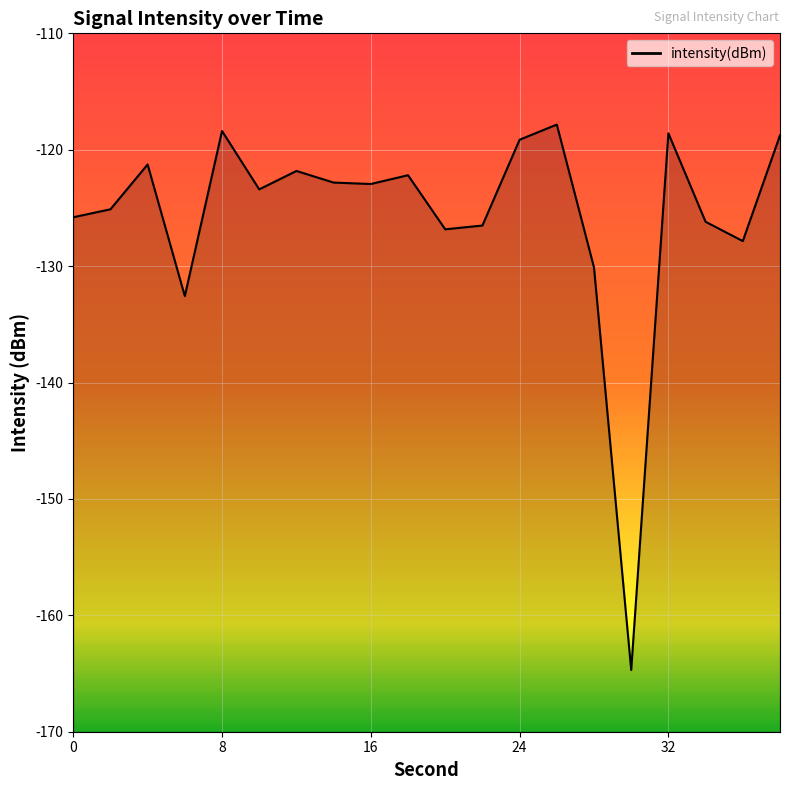

What is the value of the 14th point from the left?

-117.8